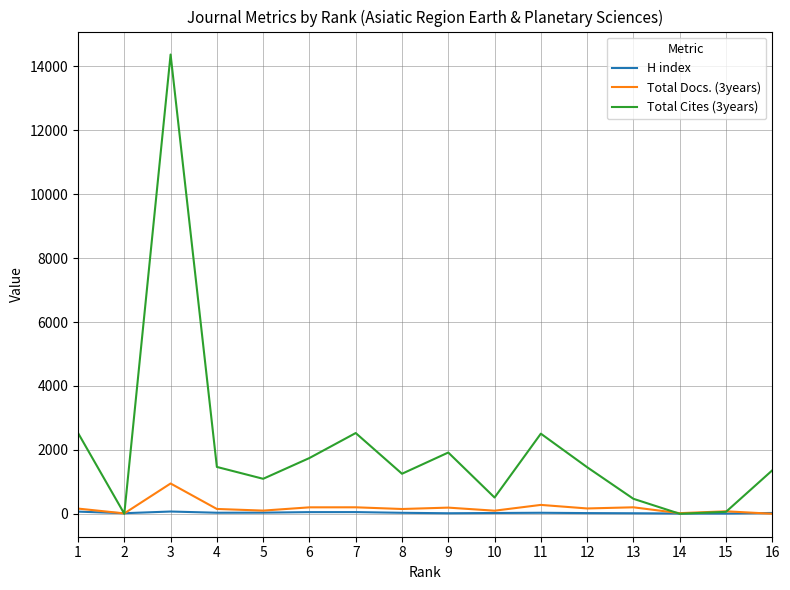

Which series has the largest range (max minus min)?

Total Cites (3years)